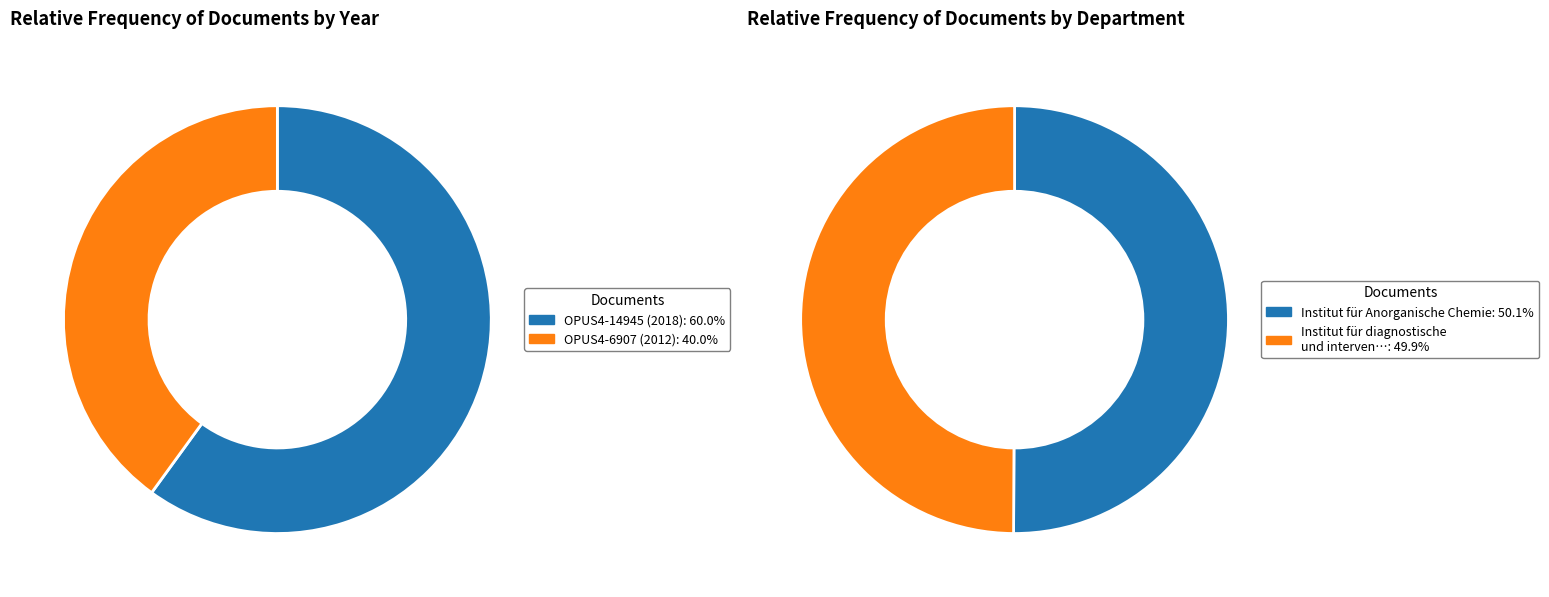

How many slices are in this pie chart?

2